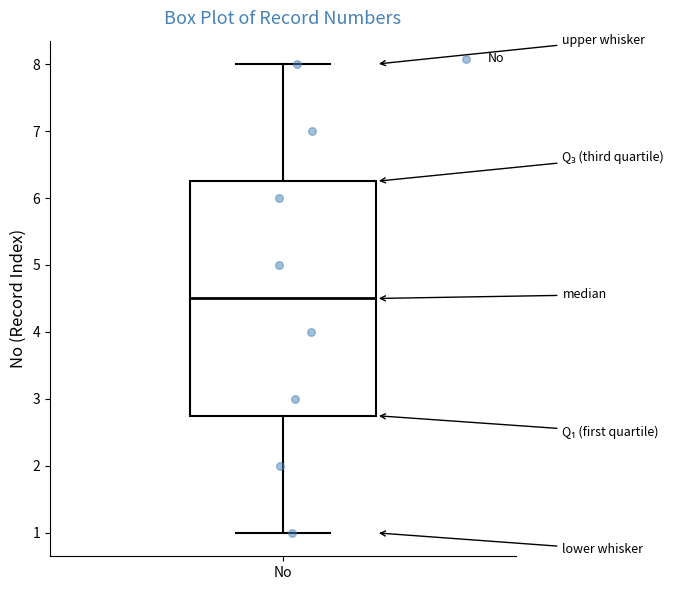

Read this box plot against the y-axis: the position of the median line, the range covered by the box, and the ends of both whiskers. The values are not printed on the chart, so give them approximately, as read against the axis.

median 4.5, box 2.8 to 6.3, whiskers 1.0 to 8.0